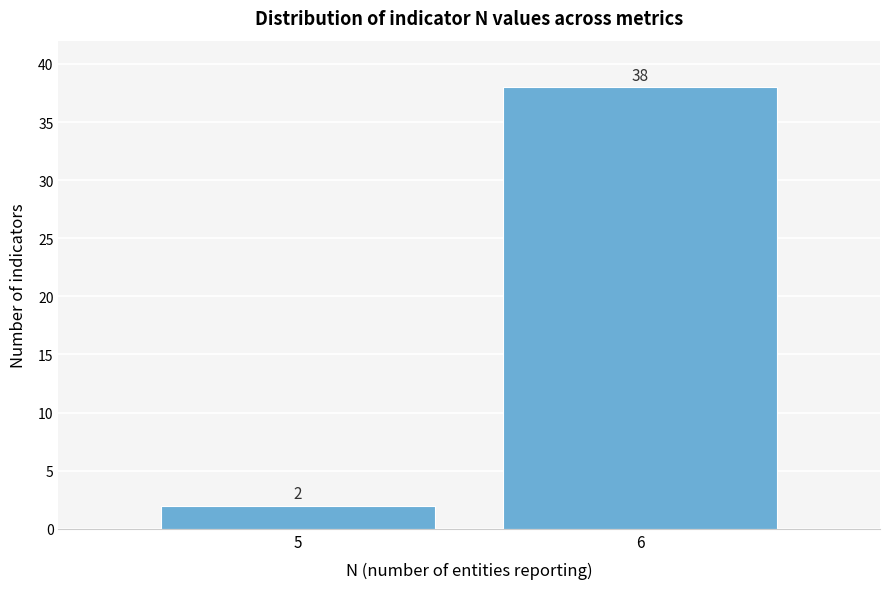

Reading left to right, what are all the values shown in this chart?

5=2	6=38